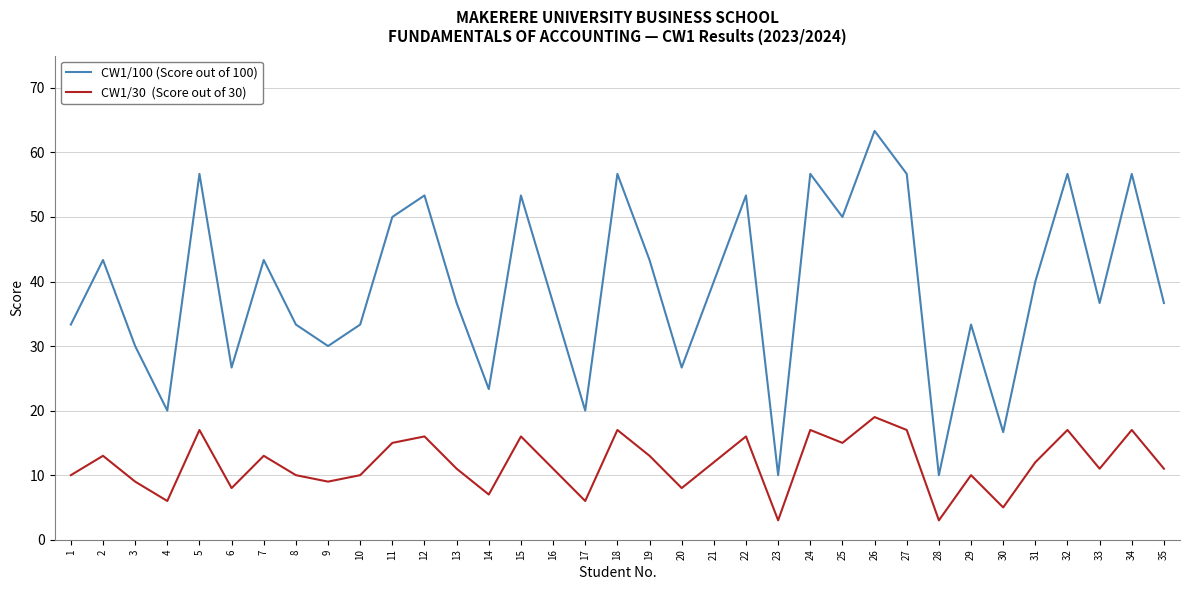

At which category is the sum across all series the highest?

26